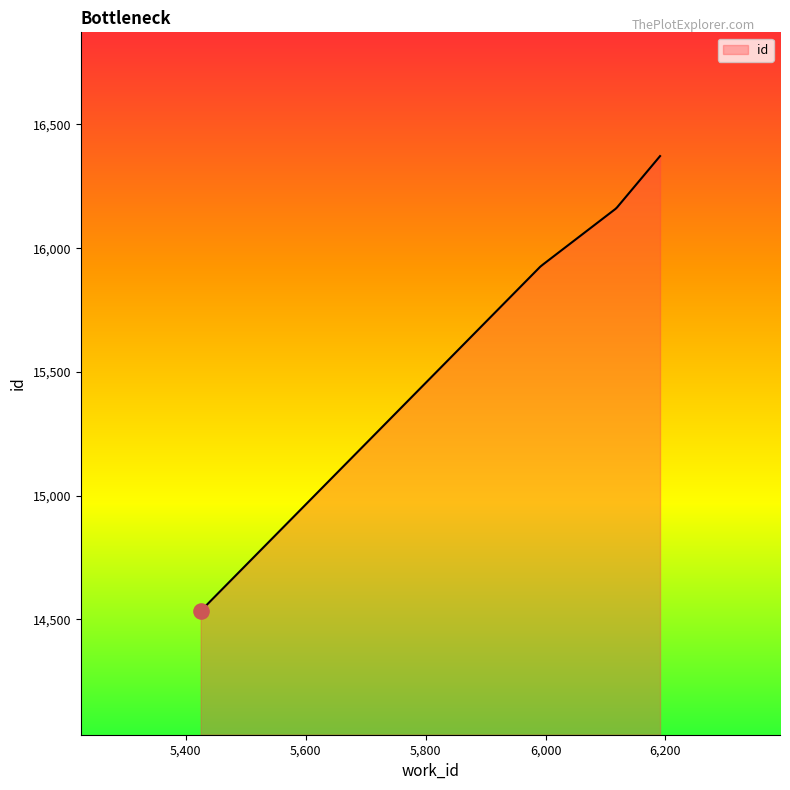

What is the maximum value shown in the chart?

16372.0